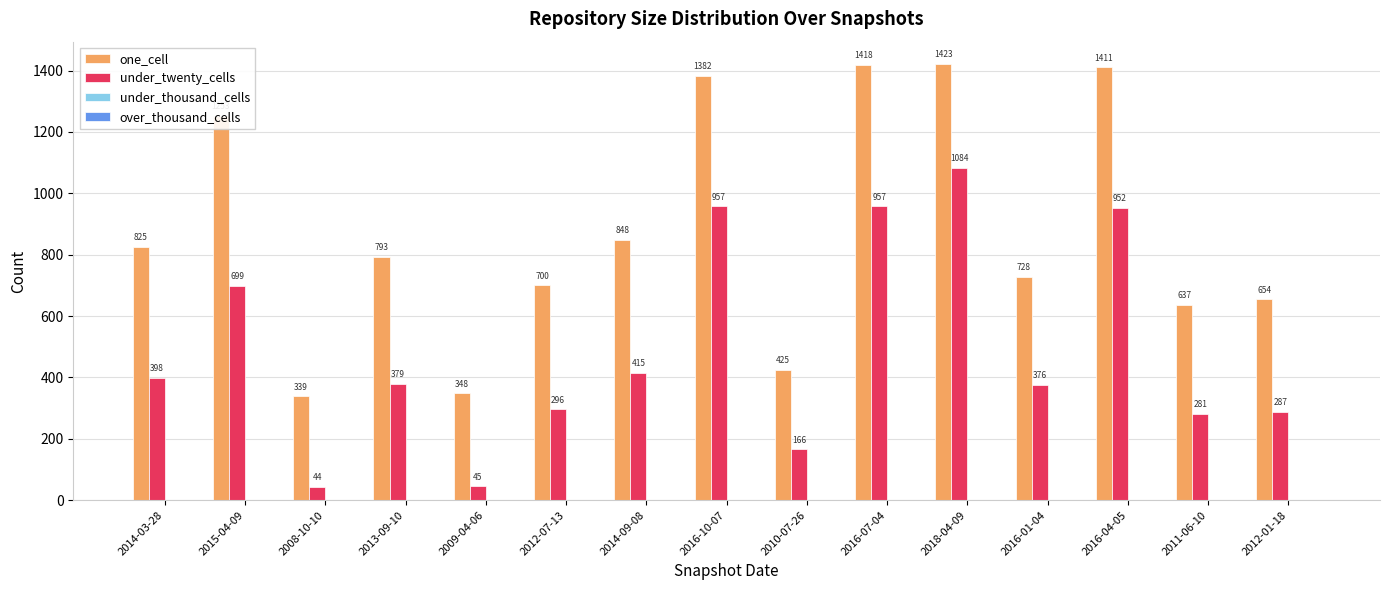

What is the total value across all series at 2018-04-09?

2507